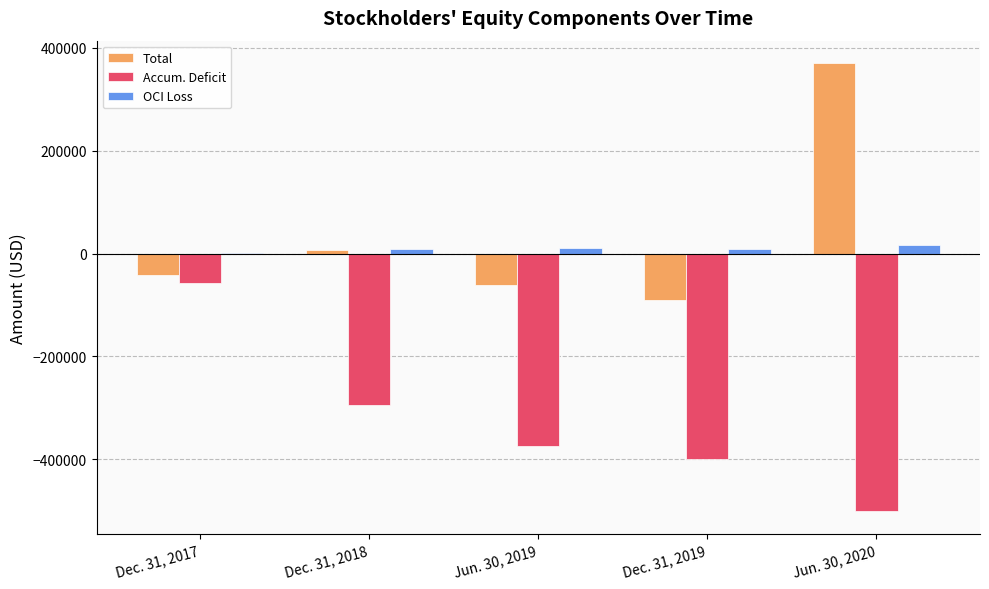

What is the maximum value shown in the chart?

370177